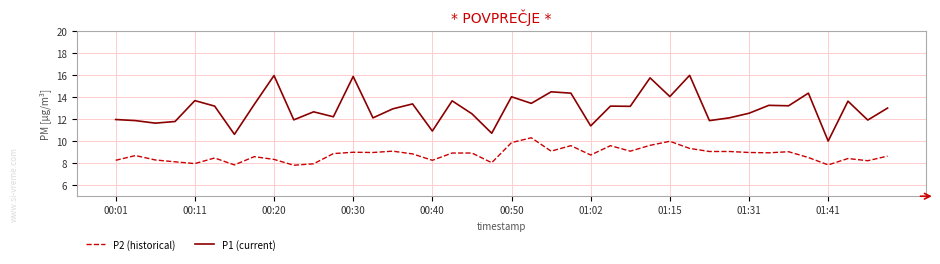

What is the minimum value for P2 (historical)?

7.8